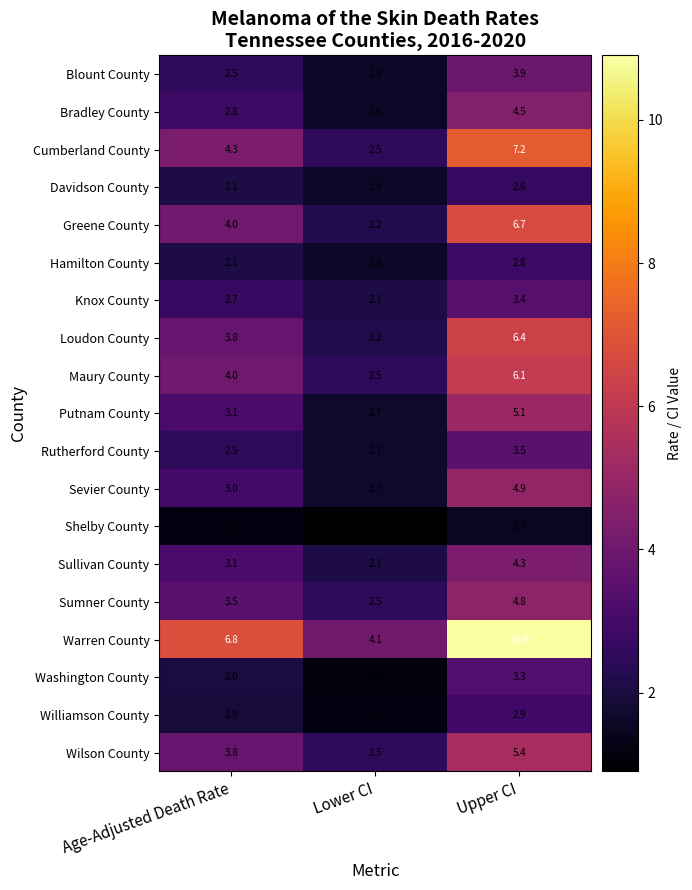

At how many categories does at least one series exceed 4?

3